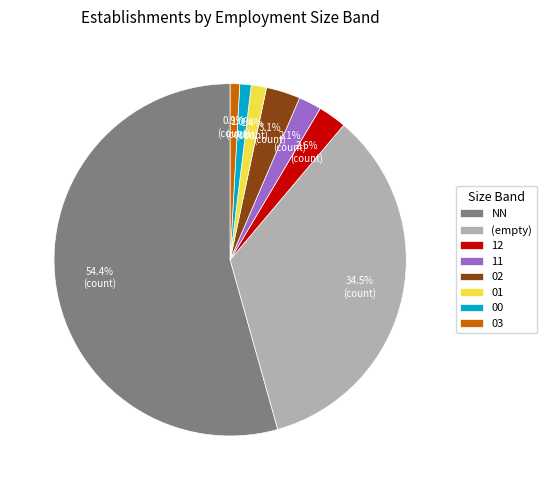

What is the largest slice in the pie chart?

NN